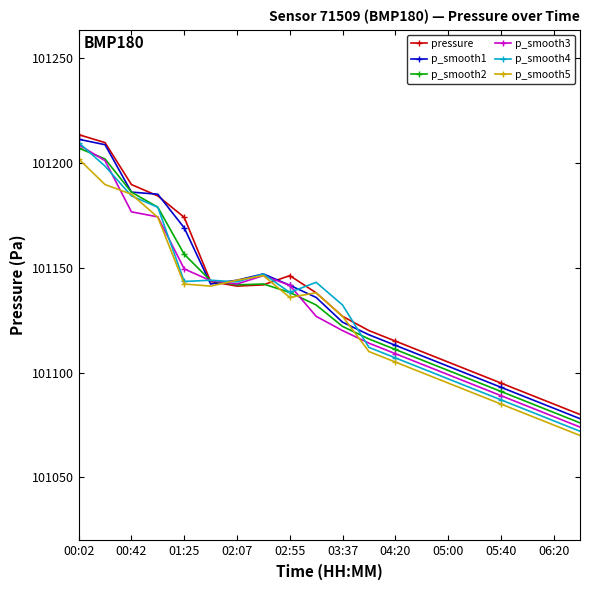

How many values in the p_smooth2 series are below 101132?

10